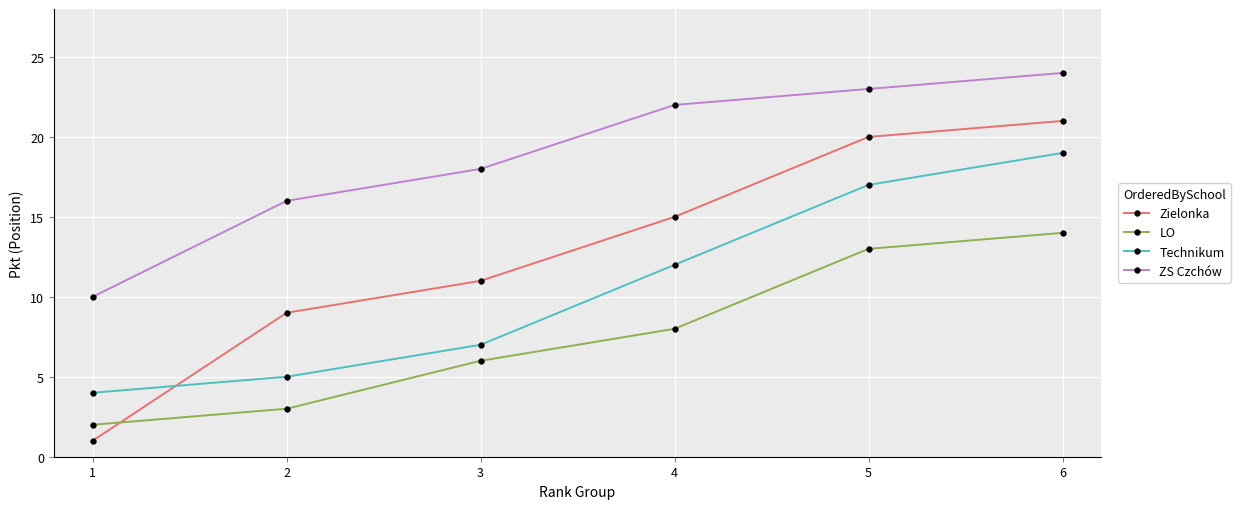

What is the value of the Zielonka point at the 1st from the left?

1